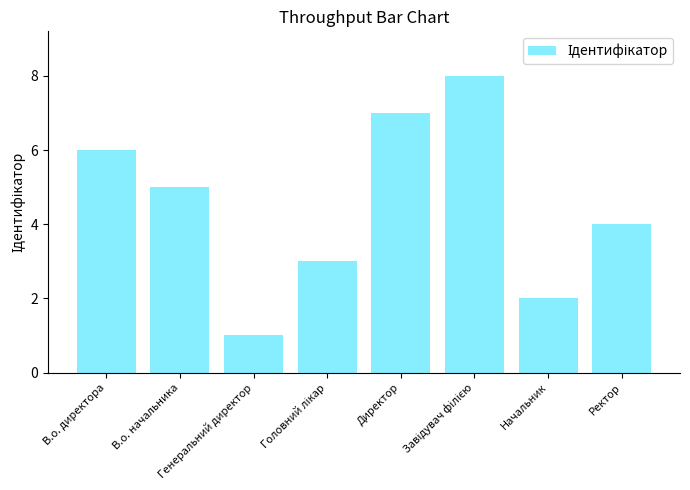

Reading left to right, what are all the values shown in this chart?

6	5	1	3	7	8	2	4